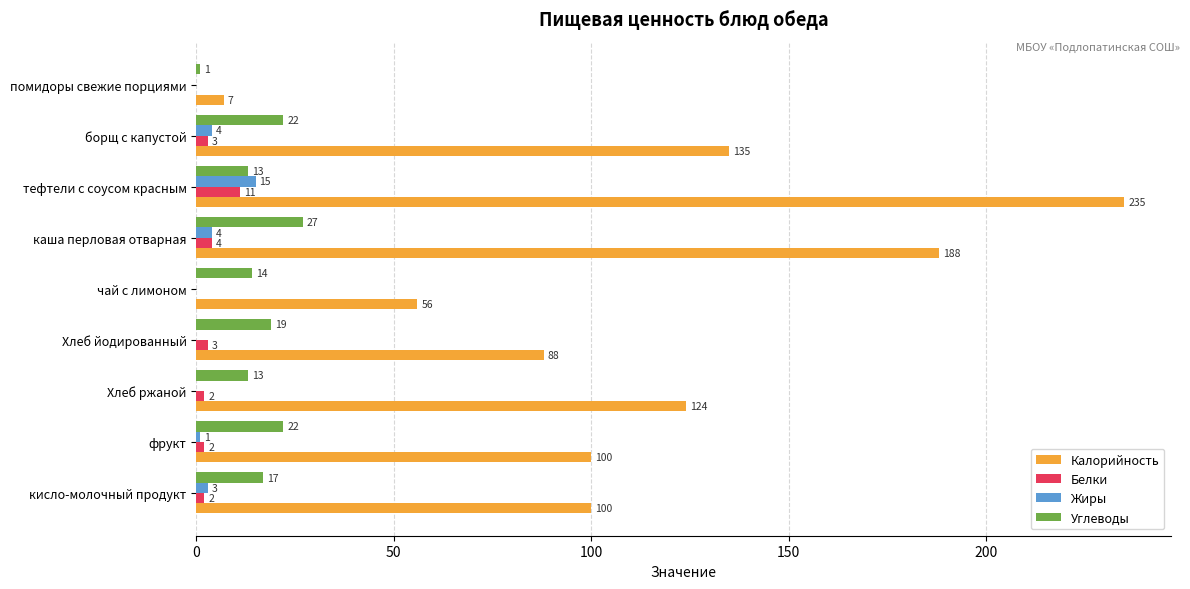

The value of Калорийность at фрукт is 139. True or false?

False